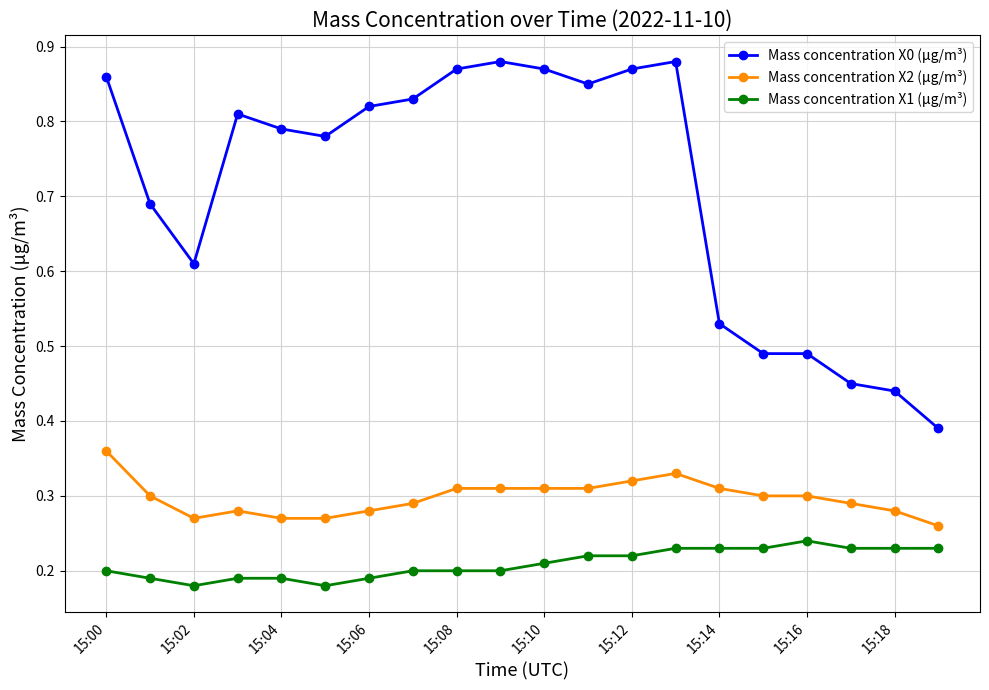

How many Mass concentration X0 (μg/m³) values are between 0 and 1?

20